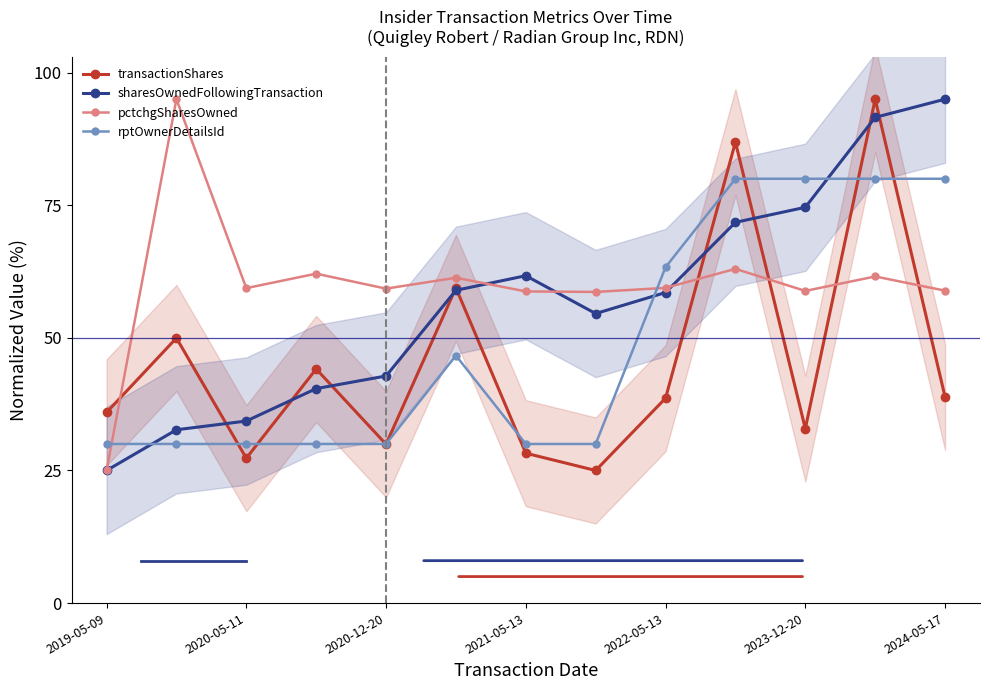

What is the maximum value for transactionShares?

95.0